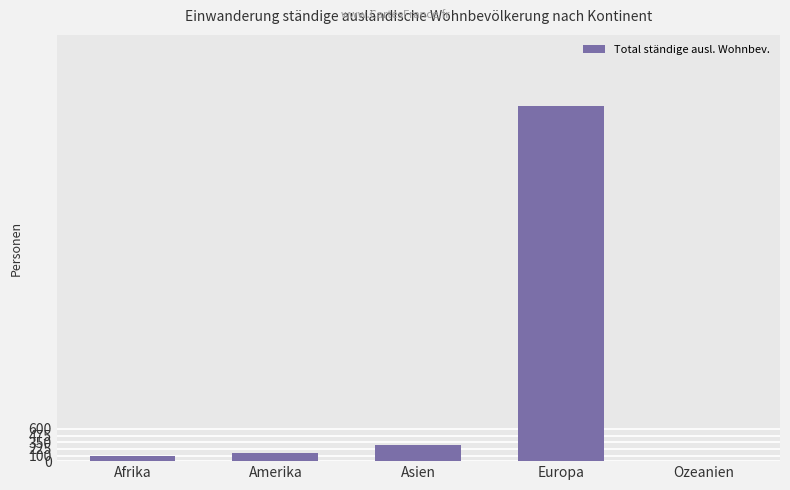

What is the ratio of the value at Europa to the value at Amerika?

44.5